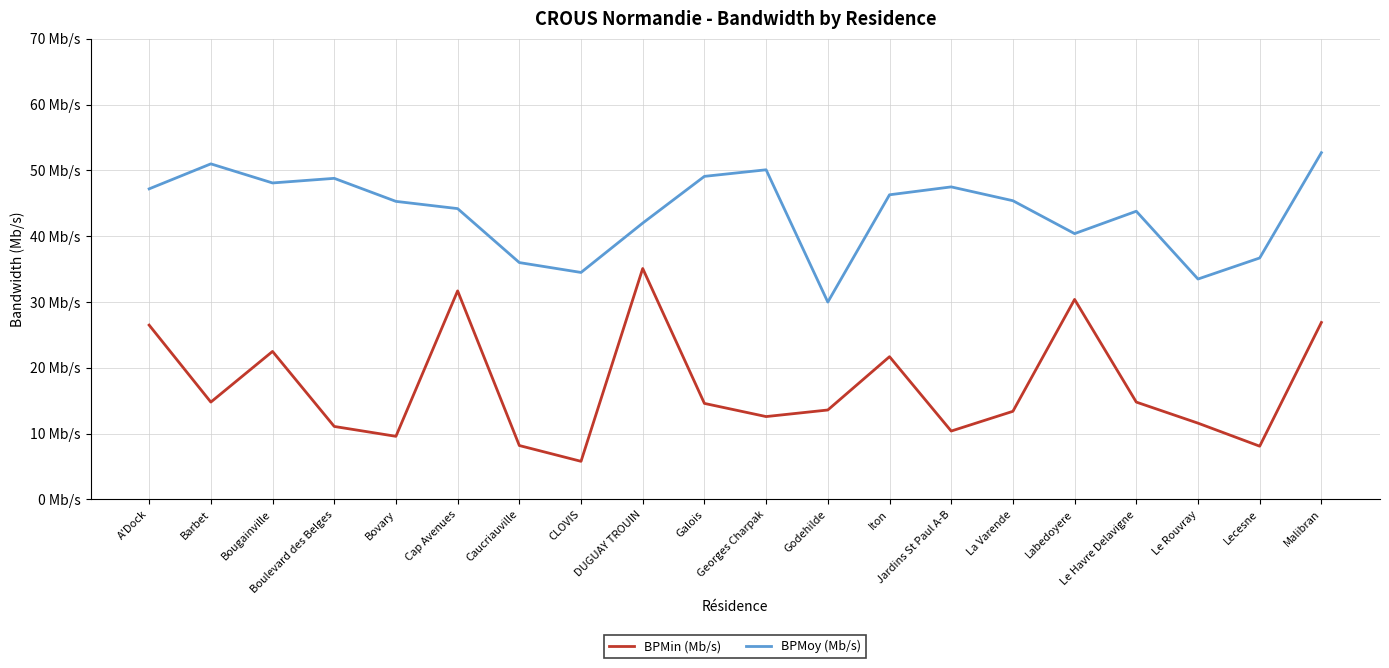

What is the minimum value for BPMoy (Mb/s)?

30.0